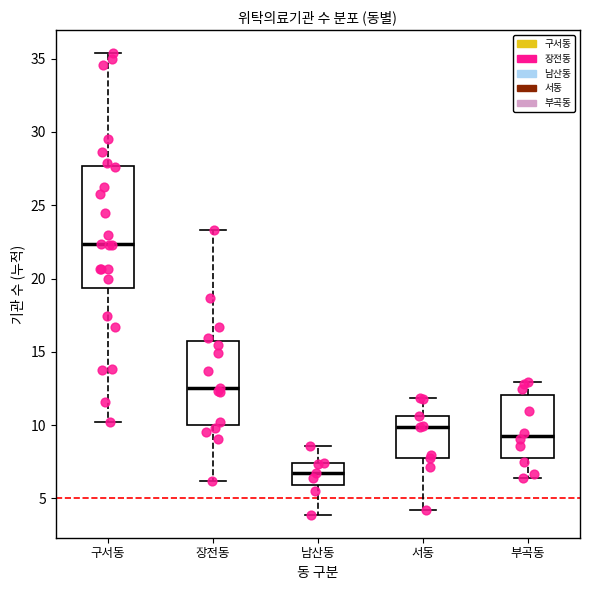

Reading left to right, transcribe this box plot: for each box, give where its median line is, the range the box spans, and where its two whiskers end, as read against the y-axis. The values are not printed on the chart, so give them approximately, as read against the axis.

구서동: median 22.5, box 19.5 to 27.5, whiskers 10.0 to 35.5
장전동: median 12.5, box 10.0 to 15.5, whiskers 6.0 to 23.5
남산동: median 7.0, box 6.0 to 7.5, whiskers 4.0 to 8.5
서동: median 10.0, box 8.0 to 10.5, whiskers 4.0 to 12.0
부곡동: median 9.5, box 8.0 to 12.0, whiskers 6.5 to 13.0